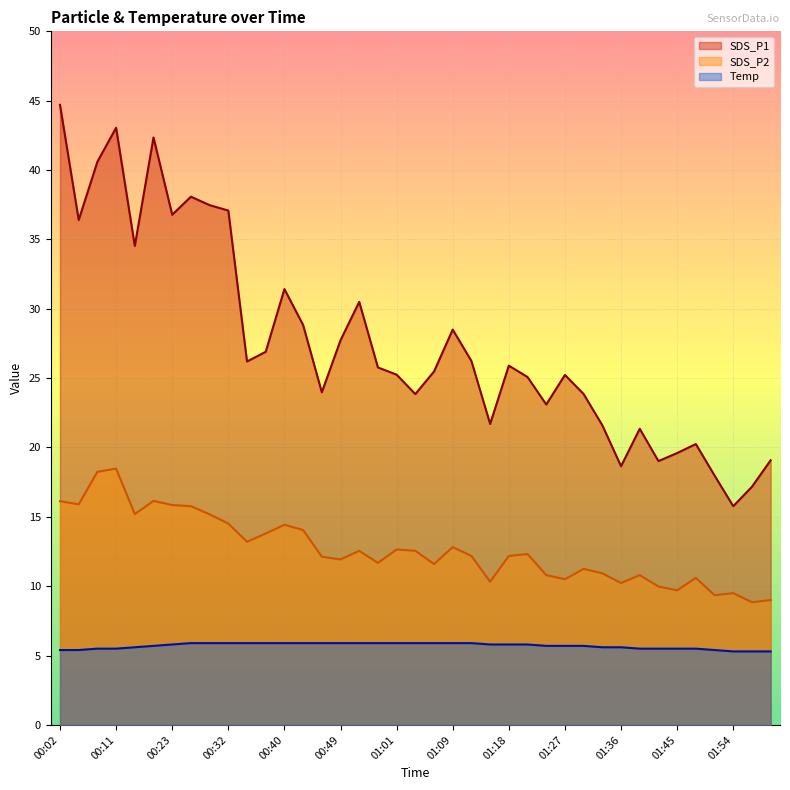

True or false: Temp and SDS_P1 cross at least once.

False